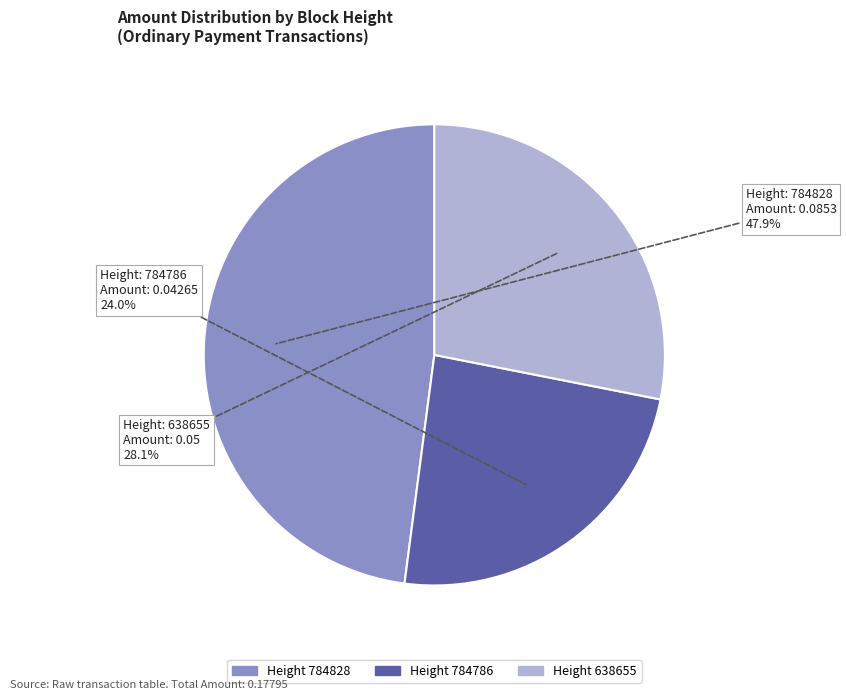

Is there any slice that represents more than half of the pie?

No